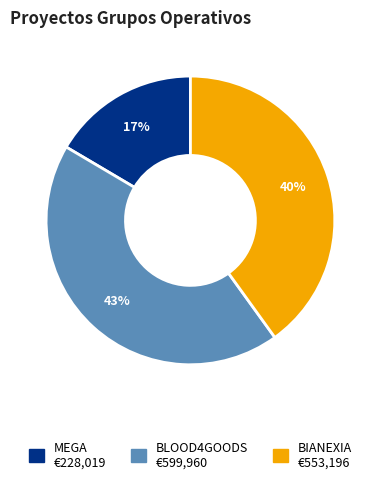

Which has a higher value, BLOOD4GOODS or MEGA?

BLOOD4GOODS